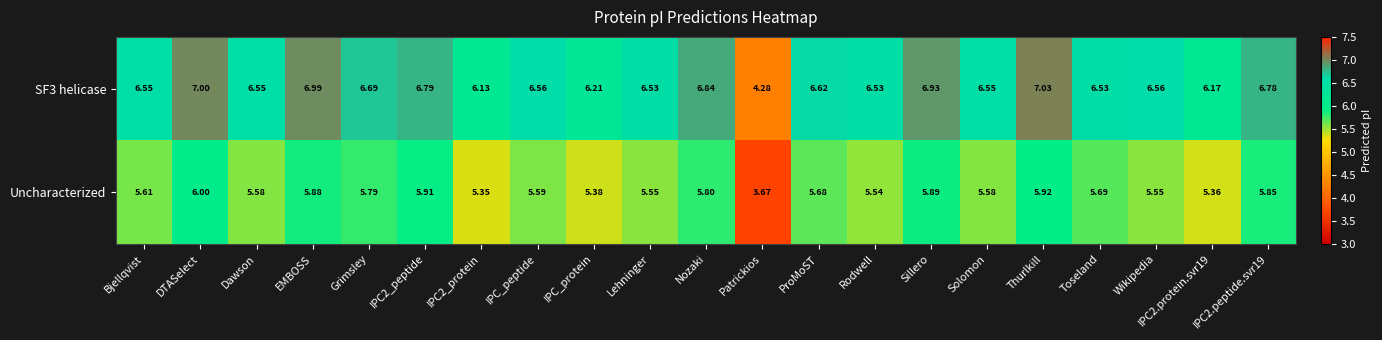

At which category does the chart reach its peak across all series?

Thurlkill